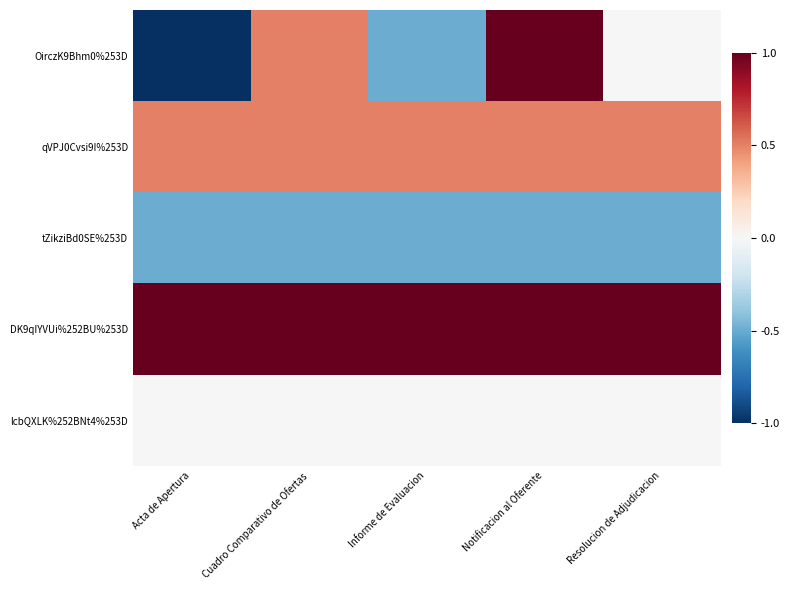

At Notificacion al Oferente, list the series in order from smallest to largest.

tZikziBd0SE%253D, lcbQXLK%252BNt4%253D, qVPJ0Cvsi9I%253D, OirczK9Bhm0%253D, DK9qIYVUi%252BU%253D